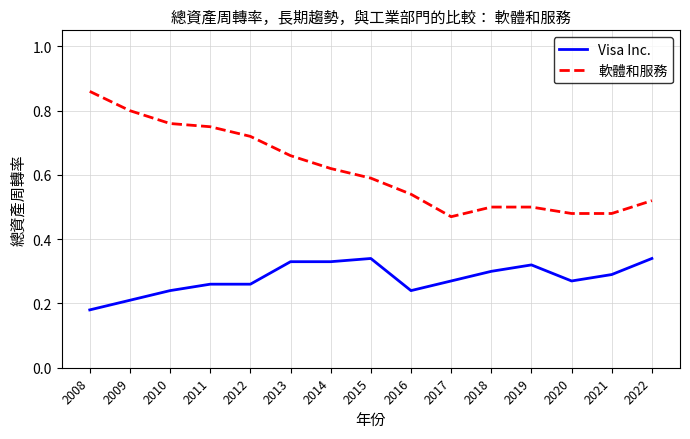

Does the chart display data point markers on the line(s)?

No